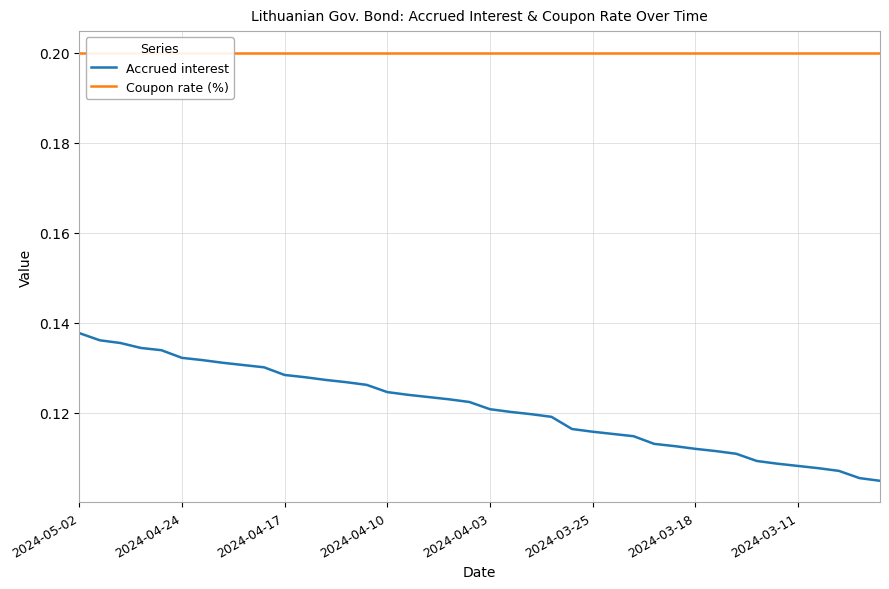

At which category is the sum across all series the highest?

2024-05-02